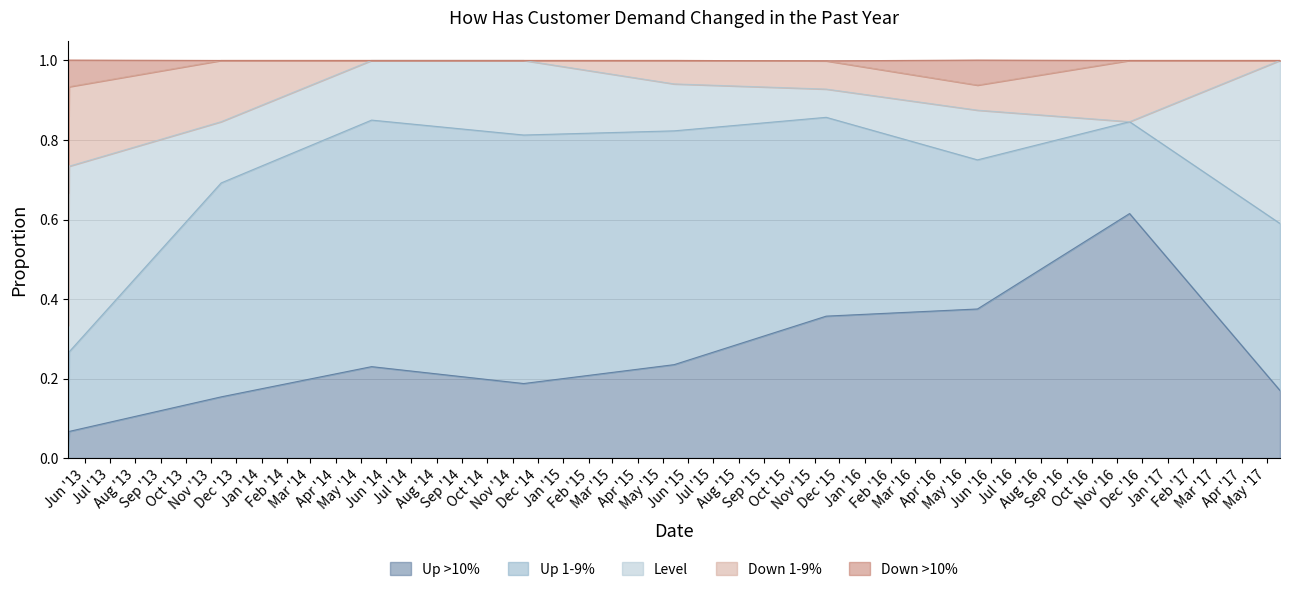

Rank the series by their maximum value, from highest to lowest.

Up 1-9%, Up >10%, Level, Down 1-9%, Down >10%